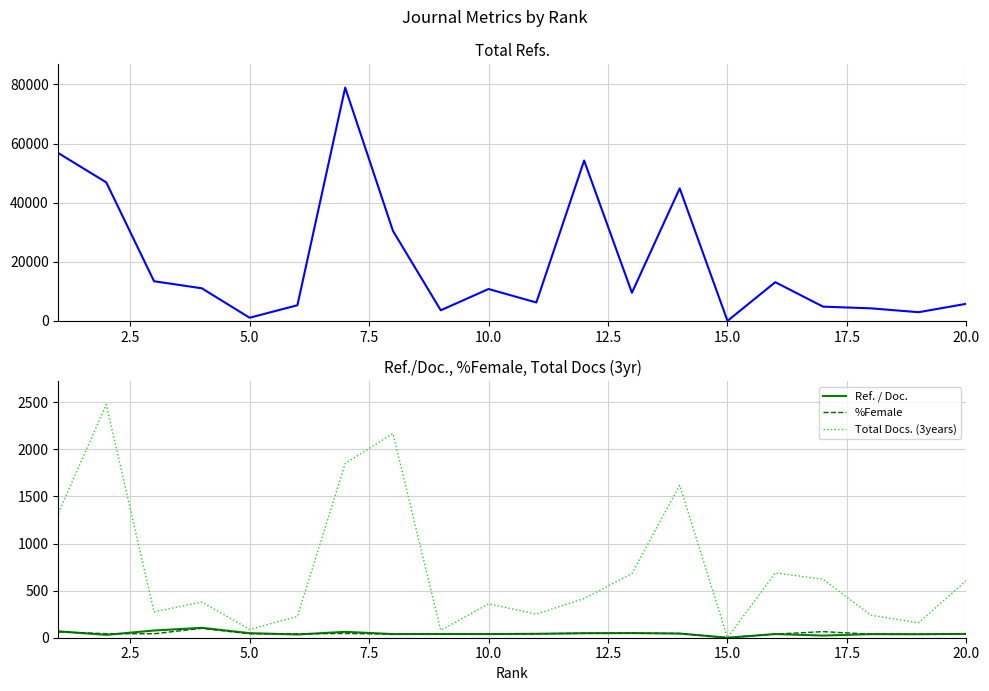

What is the maximum value for Ref. / Doc.?

105.0